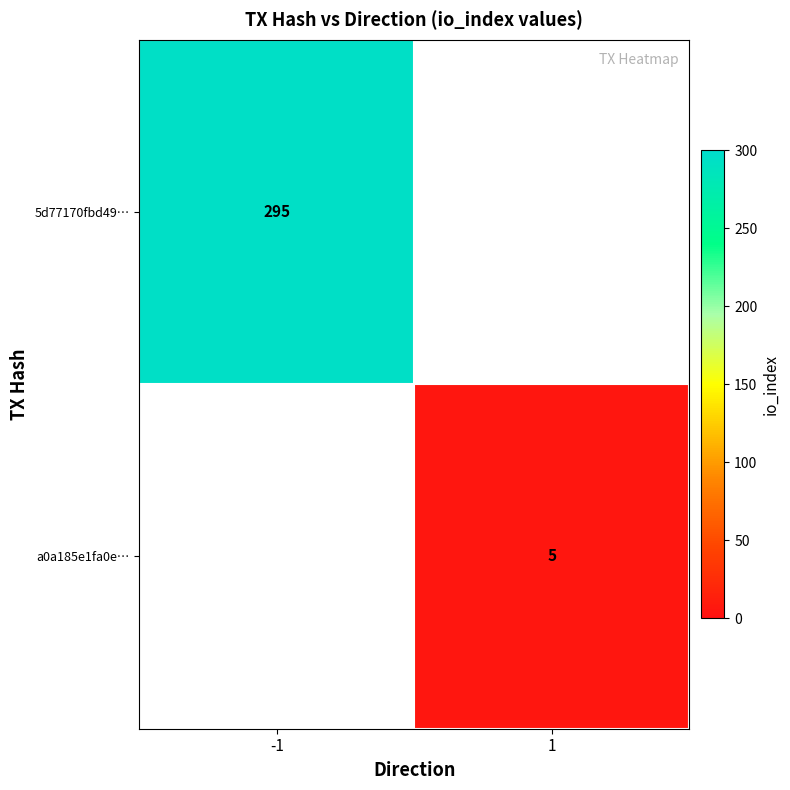

The value of 5d77170fbd49… at -1 is 147. True or false?

False